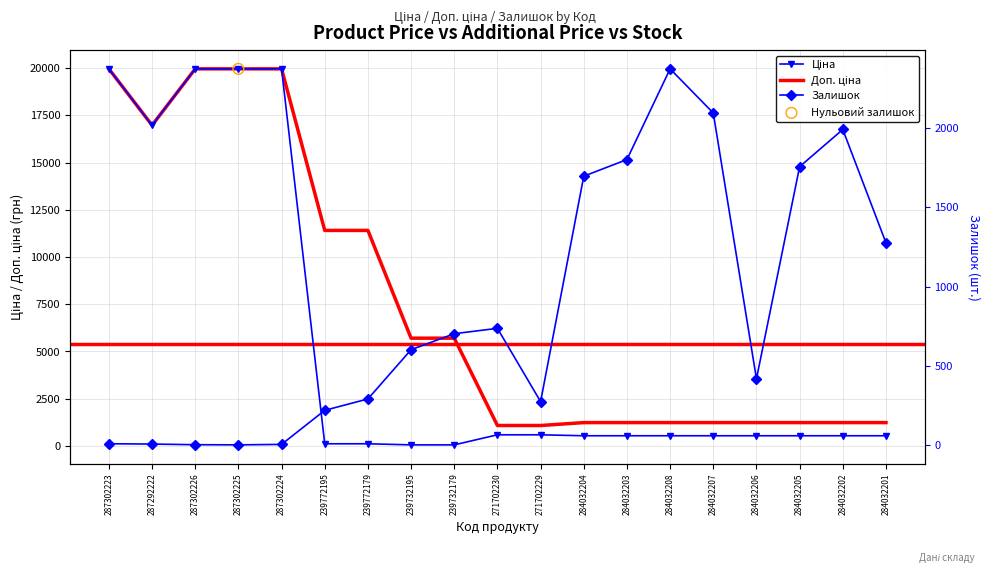

At which category is the sum across all series the highest?

287302223